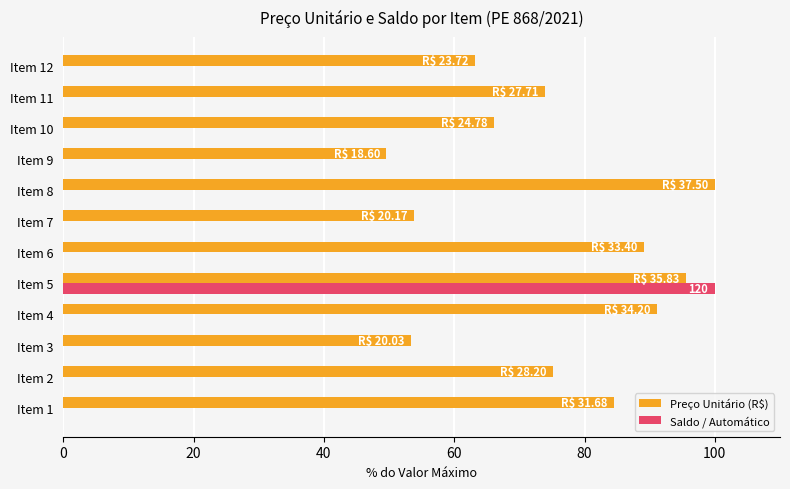

The value of Saldo / Automático at Item 2 is 0.0. True or false?

True